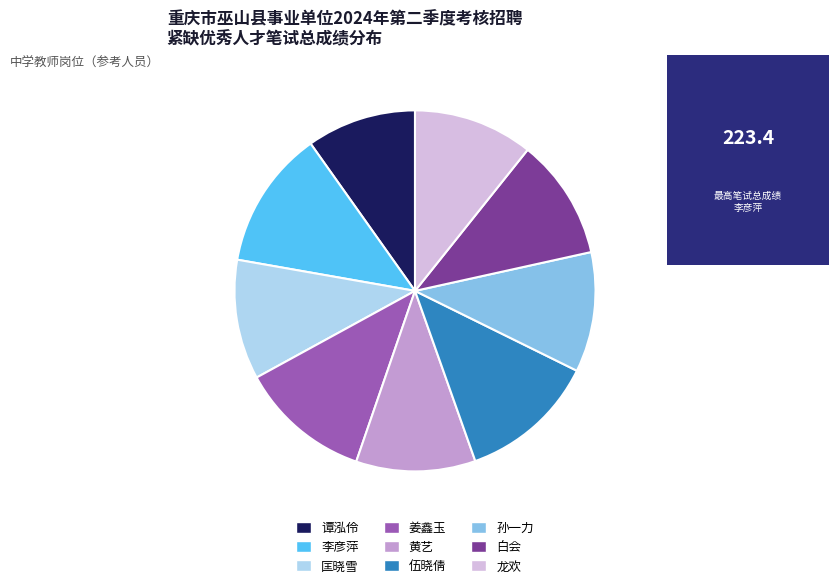

Which category has the smallest portion of the pie?

谭泓伶